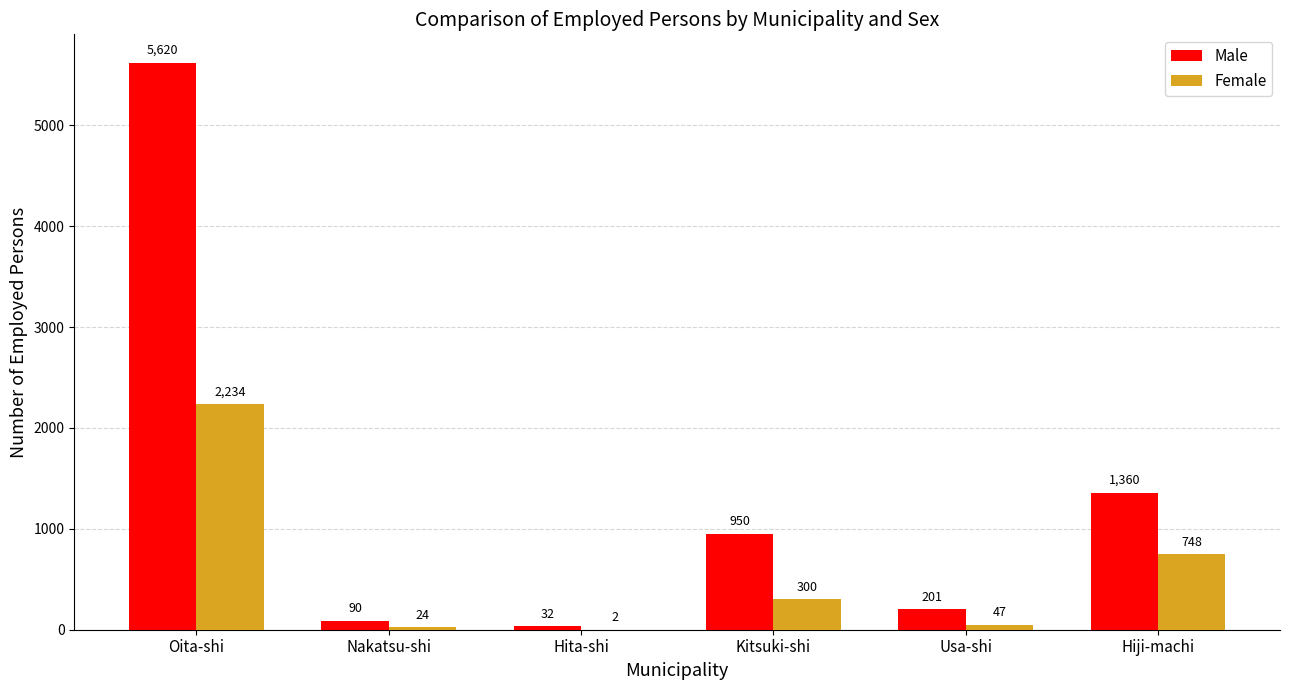

What is the sum of the Male values at Usa-shi and Nakatsu-shi?

291